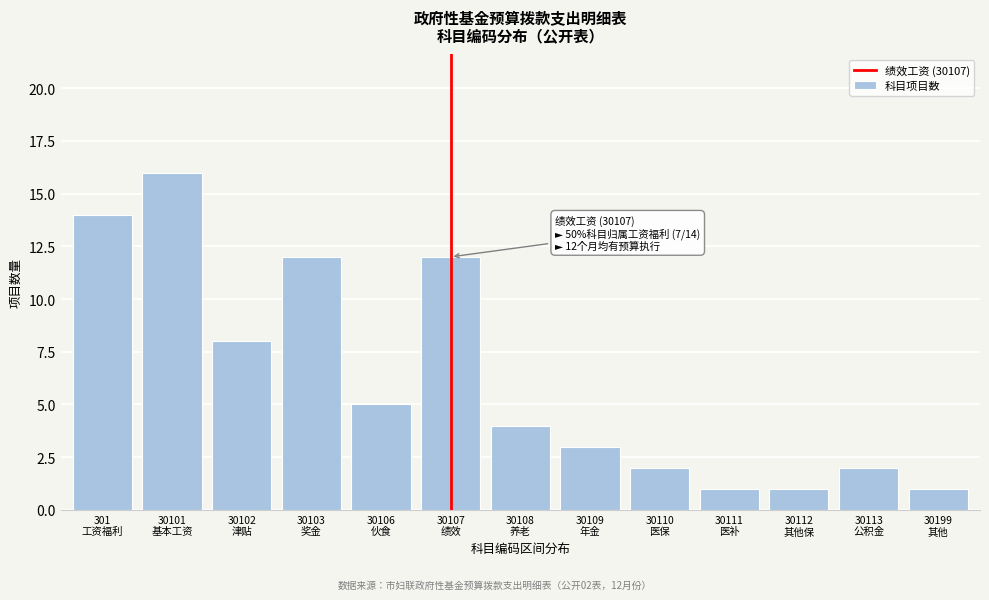

Reading left to right, transcribe all the data shown in this chart.

14	16	8	12	5	12	4	3	2	1	1	2	1